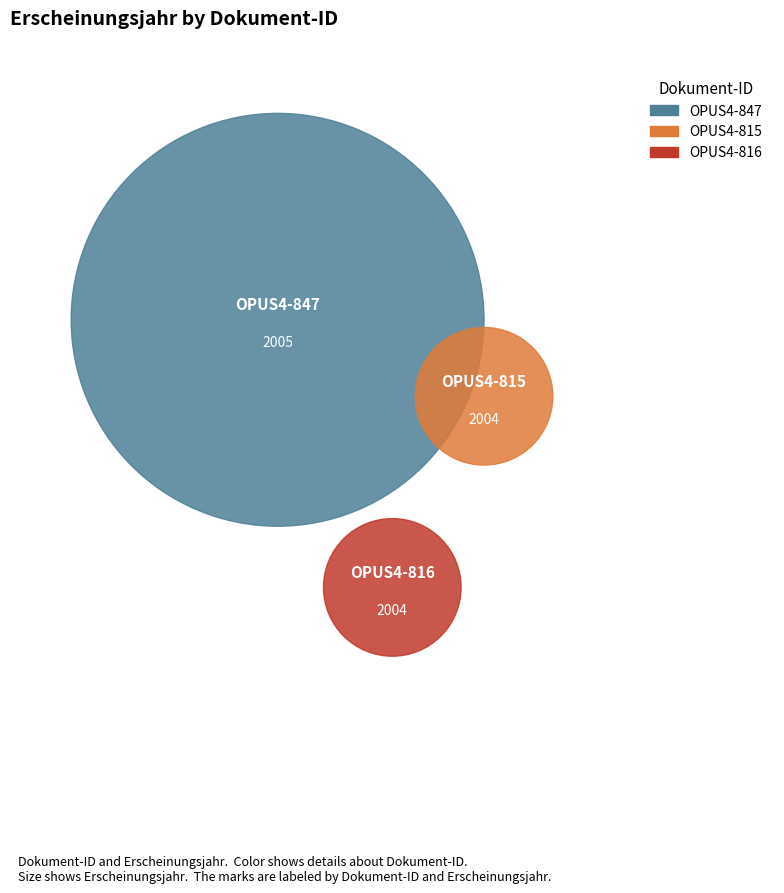

Rank the categories by value from lowest to highest.

OPUS4-815, OPUS4-816, OPUS4-847